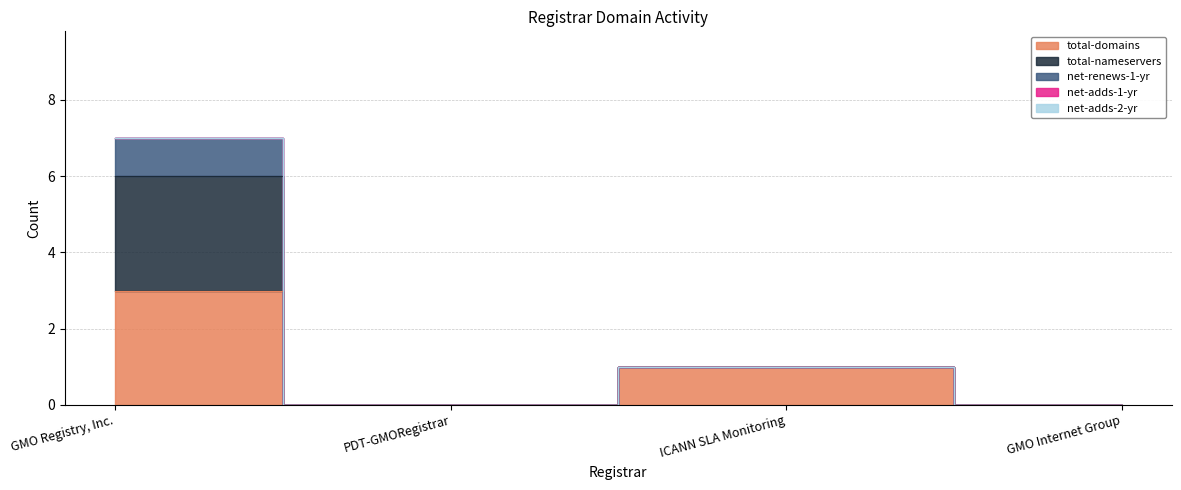

What is the difference between the maximum and second lowest values in the total-domains series?

3